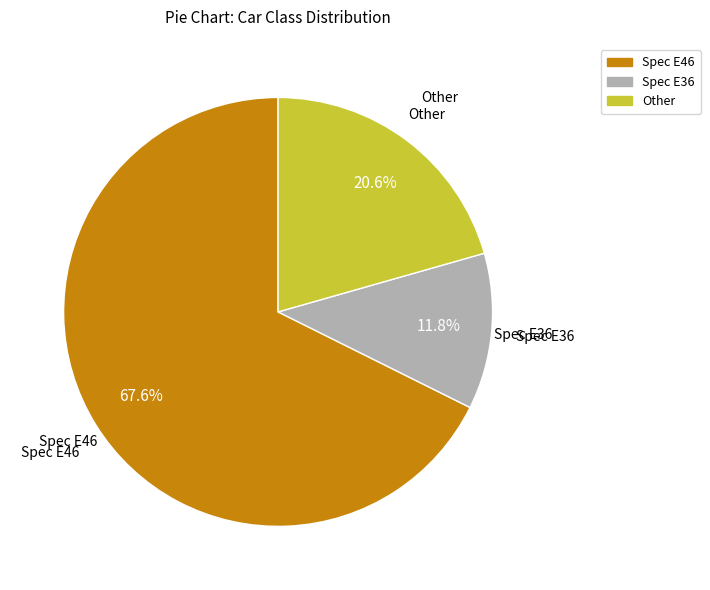

What is the largest slice in the pie chart?

Spec E46